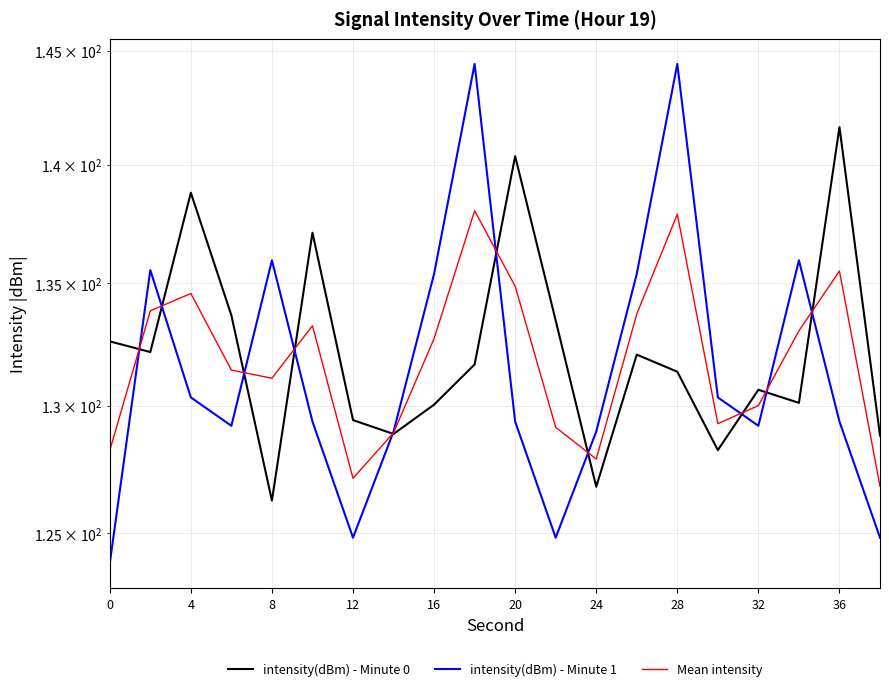

What is the maximum value for intensity(dBm) - Minute 1?

144.4